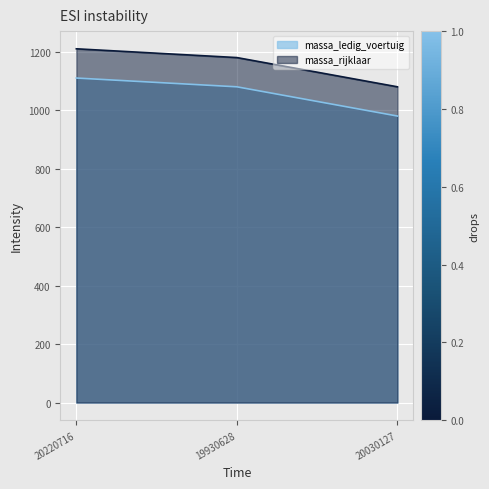

What is the greatest value displayed?

1210